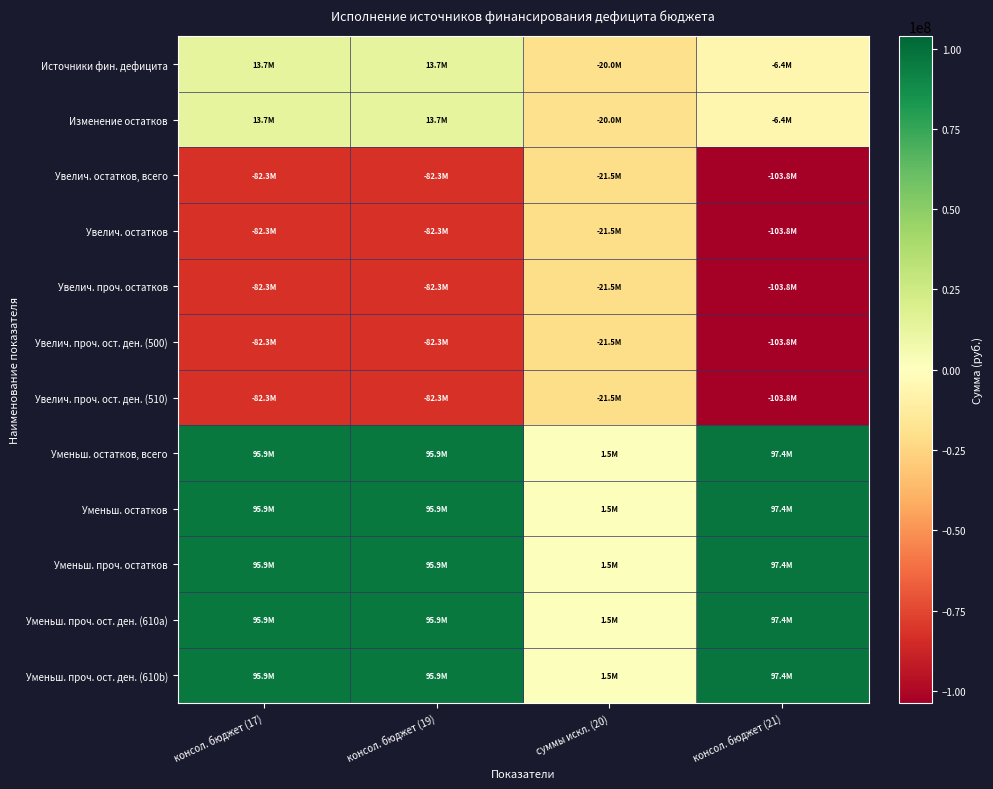

Reading right to left, what are all the values shown in this chart?

Источники фин. дефицита: консол. бюджет (21)=-6372592.5	суммы искл. (20)=-20025662.2	консол. бюджет (19)=13653069.7	консол. бюджет (17)=13653069.7
Изменение остатков: консол. бюджет (21)=-6372592.5	суммы искл. (20)=-20025662.2	консол. бюджет (19)=13653069.7	консол. бюджет (17)=13653069.7
Увелич. остатков, всего: консол. бюджет (21)=-103793536.5	суммы искл. (20)=-21518363.3	консол. бюджет (19)=-82275173.2	консол. бюджет (17)=-82275173.2
Увелич. остатков: консол. бюджет (21)=-103793536.5	суммы искл. (20)=-21518363.3	консол. бюджет (19)=-82275173.2	консол. бюджет (17)=-82275173.2
Увелич. проч. остатков: консол. бюджет (21)=-103793536.5	суммы искл. (20)=-21518363.3	консол. бюджет (19)=-82275173.2	консол. бюджет (17)=-82275173.2
Увелич. проч. ост. ден. (500): консол. бюджет (21)=-103793536.5	суммы искл. (20)=-21518363.3	консол. бюджет (19)=-82275173.2	консол. бюджет (17)=-82275173.2
Увелич. проч. ост. ден. (510): консол. бюджет (21)=-103793536.5	суммы искл. (20)=-21518363.3	консол. бюджет (19)=-82275173.2	консол. бюджет (17)=-82275173.2
Уменьш. остатков, всего: консол. бюджет (21)=97420944.0	суммы искл. (20)=1492701.1	консол. бюджет (19)=95928242.9	консол. бюджет (17)=95928242.9
Уменьш. остатков: консол. бюджет (21)=97420944.0	суммы искл. (20)=1492701.1	консол. бюджет (19)=95928242.9	консол. бюджет (17)=95928242.9
Уменьш. проч. остатков: консол. бюджет (21)=97420944.0	суммы искл. (20)=1492701.1	консол. бюджет (19)=95928242.9	консол. бюджет (17)=95928242.9
Уменьш. проч. ост. ден. (610a): консол. бюджет (21)=97420944.0	суммы искл. (20)=1492701.1	консол. бюджет (19)=95928242.9	консол. бюджет (17)=95928242.9
Уменьш. проч. ост. ден. (610b): консол. бюджет (21)=97420944.0	суммы искл. (20)=1492701.1	консол. бюджет (19)=95928242.9	консол. бюджет (17)=95928242.9